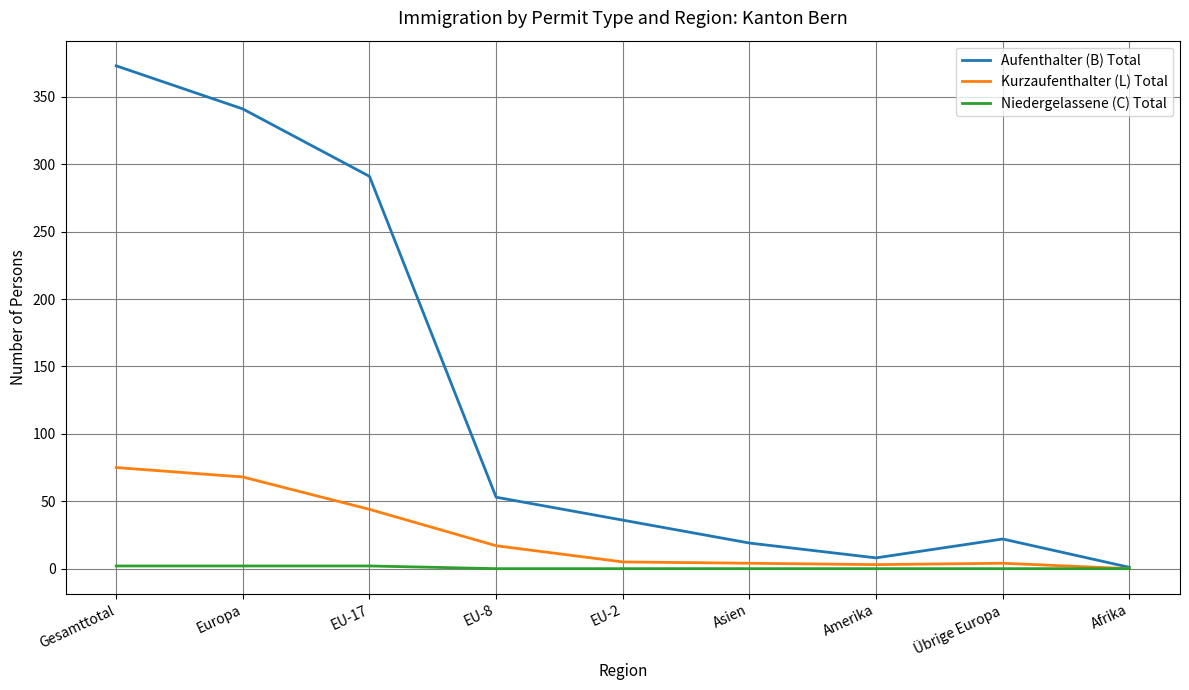

Rank the series by their average value, from highest to lowest.

Aufenthalter (B) Total, Kurzaufenthalter (L) Total, Niedergelassene (C) Total